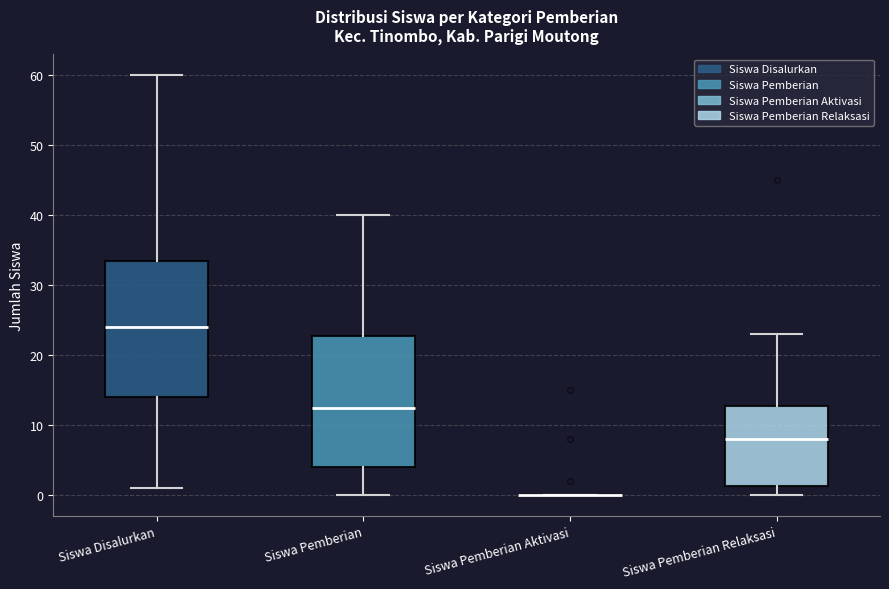

Reading left to right, transcribe this box plot: for each box, give where its median line is, the range the box spans, and where its two whiskers end, as read against the y-axis. The values are not printed on the chart, so give them approximately, as read against the axis.

Siswa Disalurkan: median 24, box 14 to 34, whiskers 1 to 60
Siswa Pemberian: median 13, box 4 to 23, whiskers 0 to 40
Siswa Pemberian Aktivasi: box collapsed to a line at 0, whiskers 0 to 0
Siswa Pemberian Relaksasi: median 8, box 1 to 13, whiskers 0 to 23